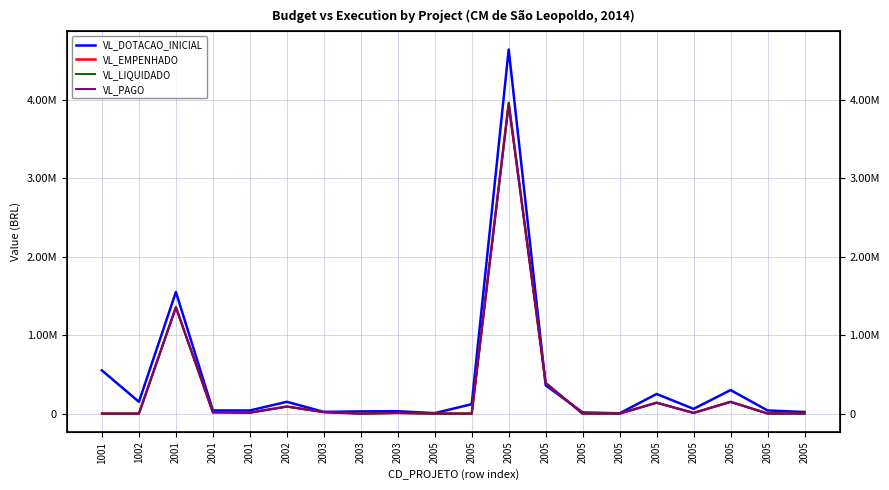

What are all the series names shown in the legend?

VL_DOTACAO_INICIAL, VL_EMPENHADO, VL_LIQUIDADO, VL_PAGO